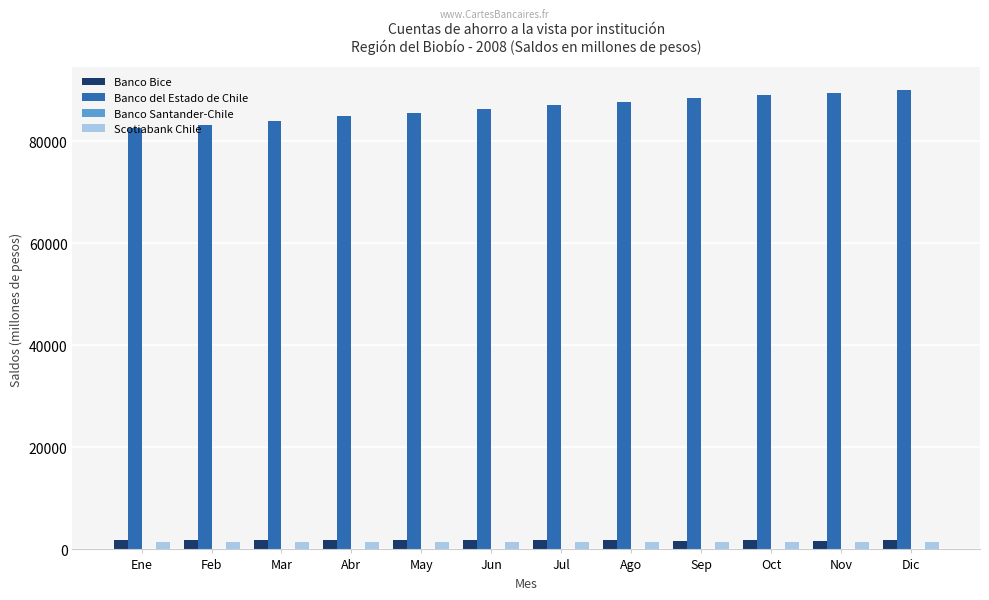

The value of Banco del Estado de Chile at Abr is 84836. True or false?

True